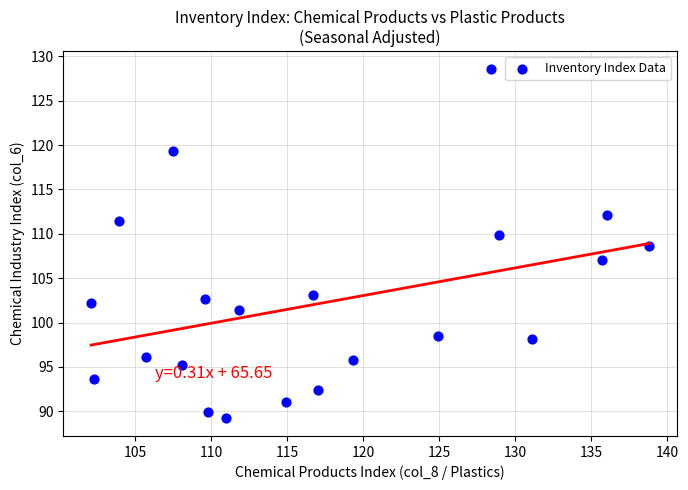

What is the range of Y values (max minus min)?

39.4